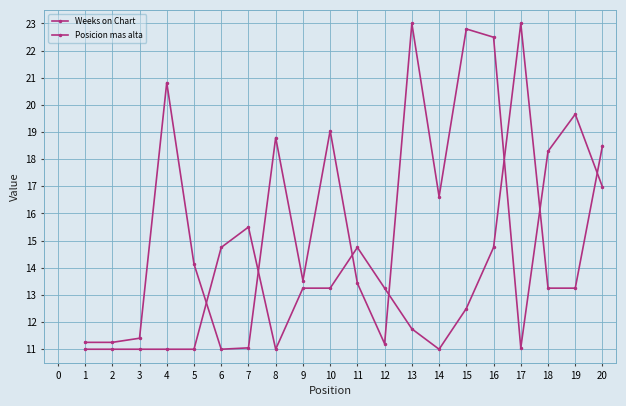

Reading right to left, transcribe all the data shown in this chart.

Weeks on Chart: 17.0	19.7	18.3	11.1	22.5	22.8	16.6	23.0	11.2	13.4	19.1	13.5	18.8	11.1	11.0	14.1	20.8	11.4	11.3	11.3
Posicion mas alta: 18.5	13.2	13.2	23.0	14.8	12.5	11.0	11.8	13.2	14.8	13.2	13.2	11.0	15.5	14.8	11.0	11.0	11.0	11.0	11.0